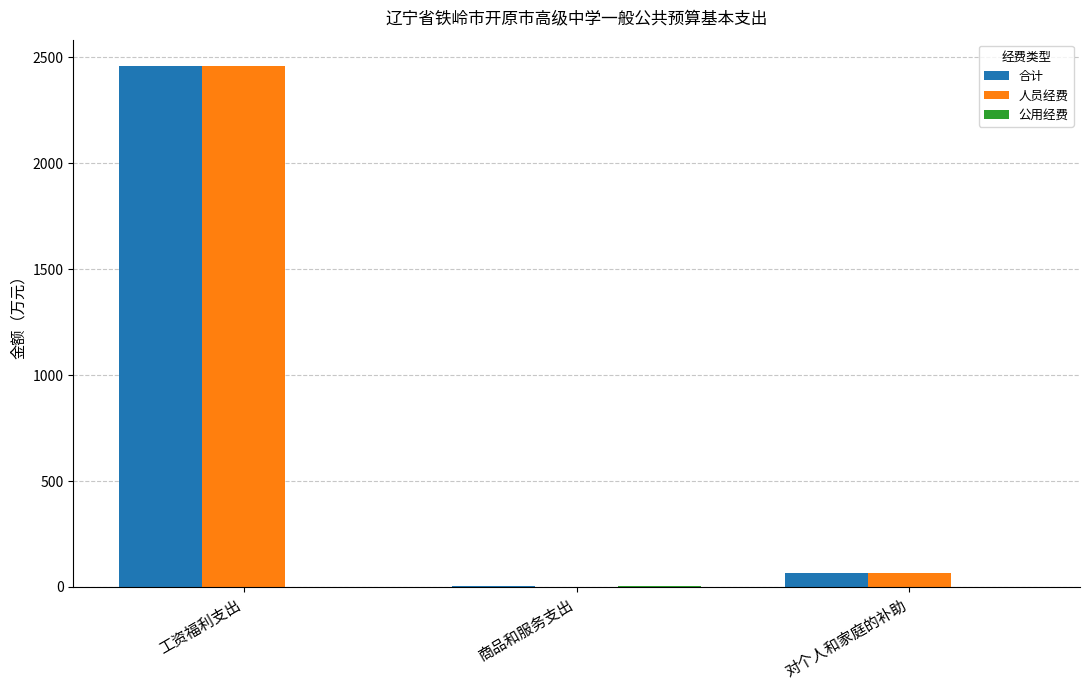

At which category is the sum across all series the highest?

工资福利支出